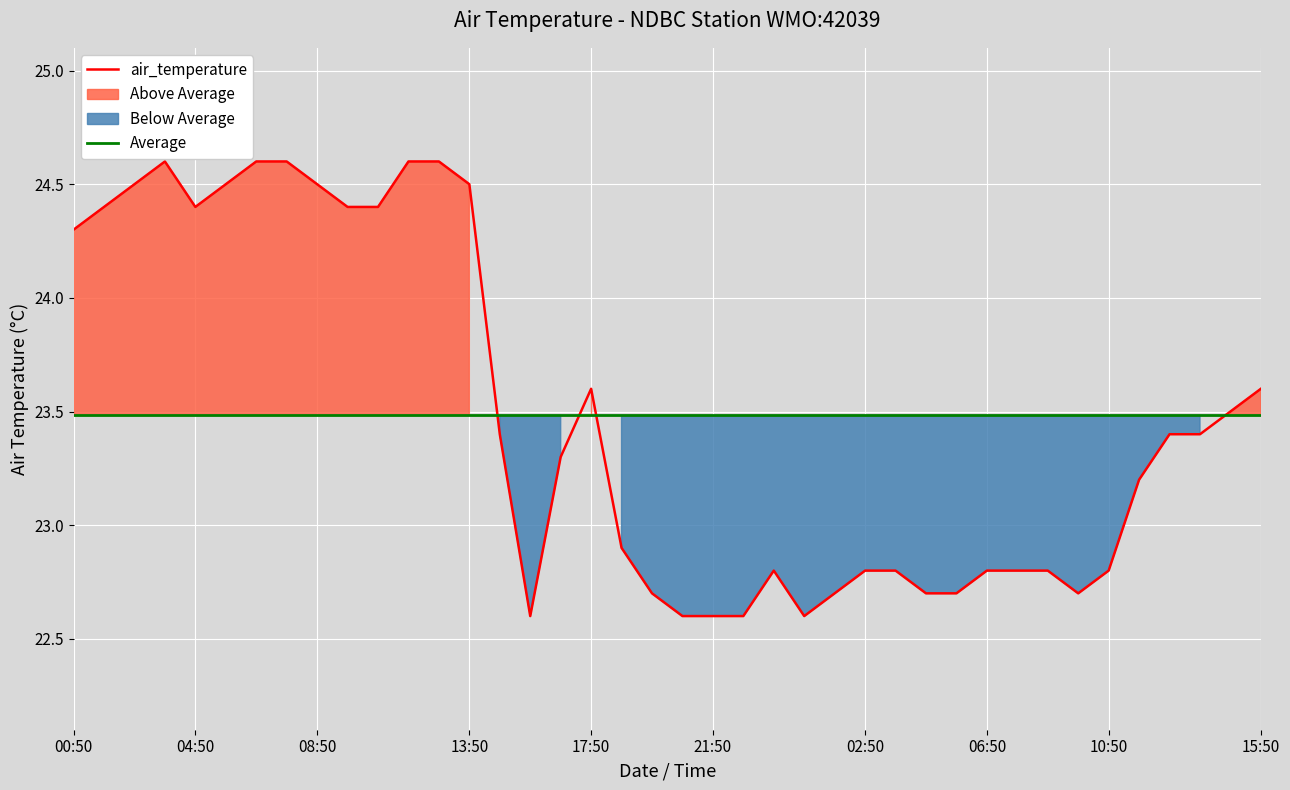

What is the value of the 2nd point from the left?

24.4